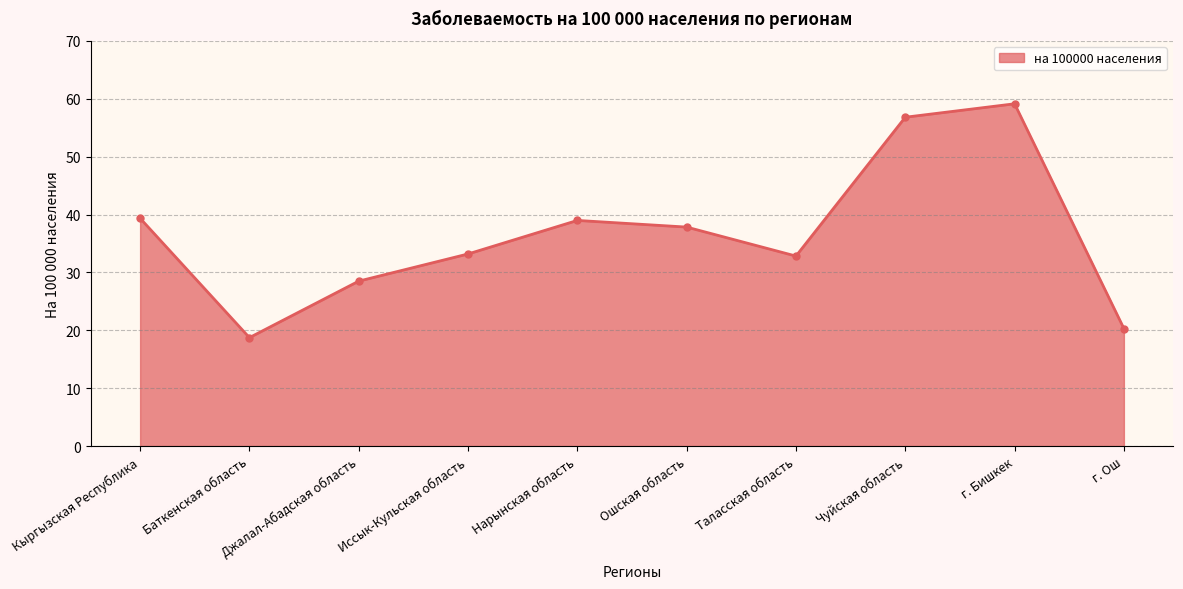

True or false: the data shows 56.8 at Чуйская область.

True